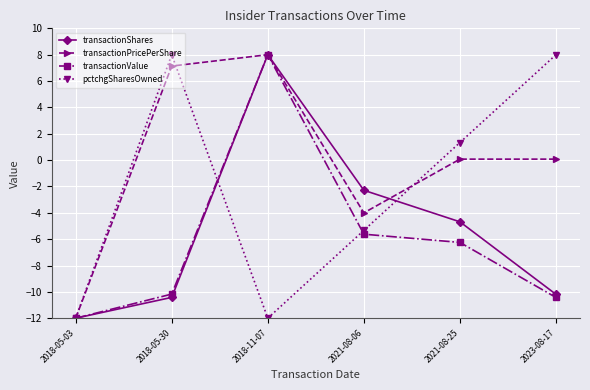

Which series changed the most between 2021-08-06 and 2021-08-25?

pctchgSharesOwned